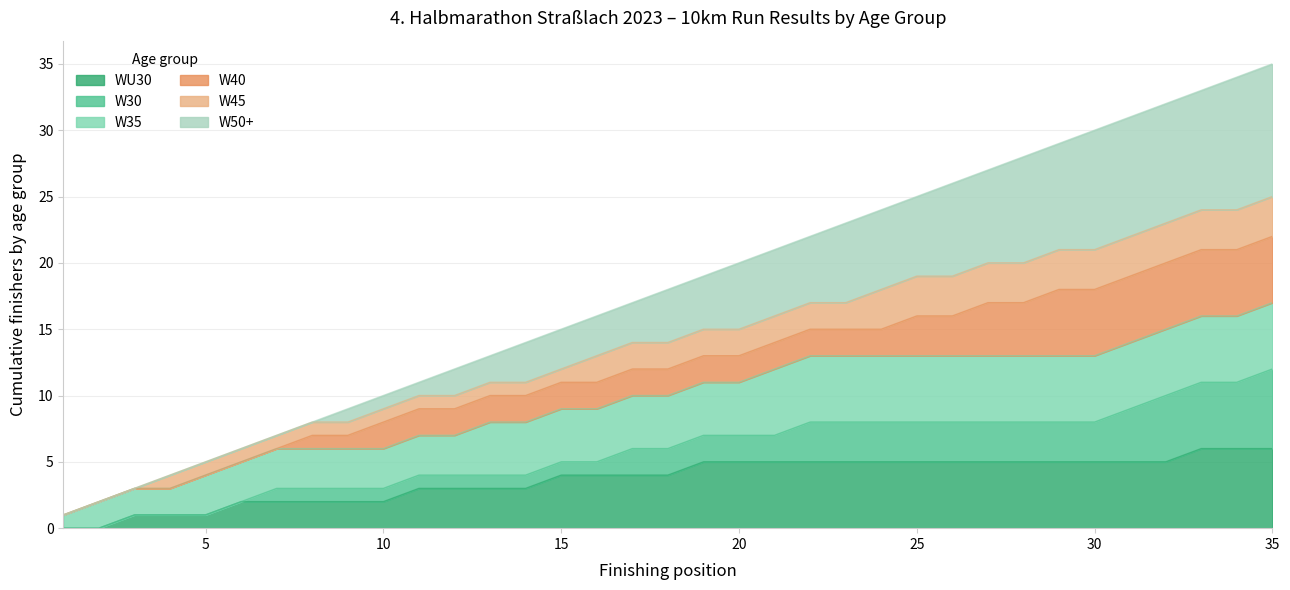

True or false: W40 has more than 1 interior local peaks.

False